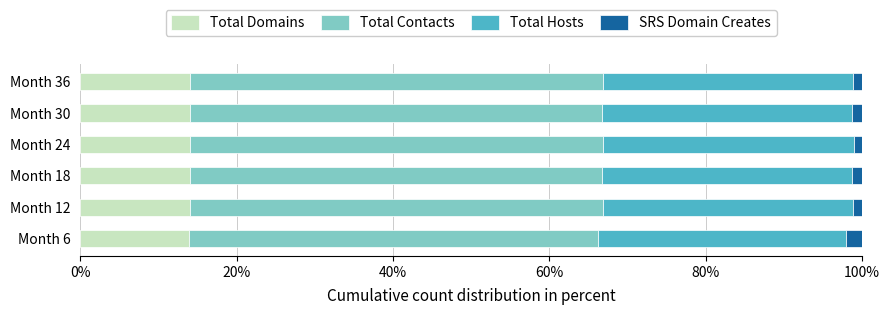

What is the average value of the Total Domains series?

14.0